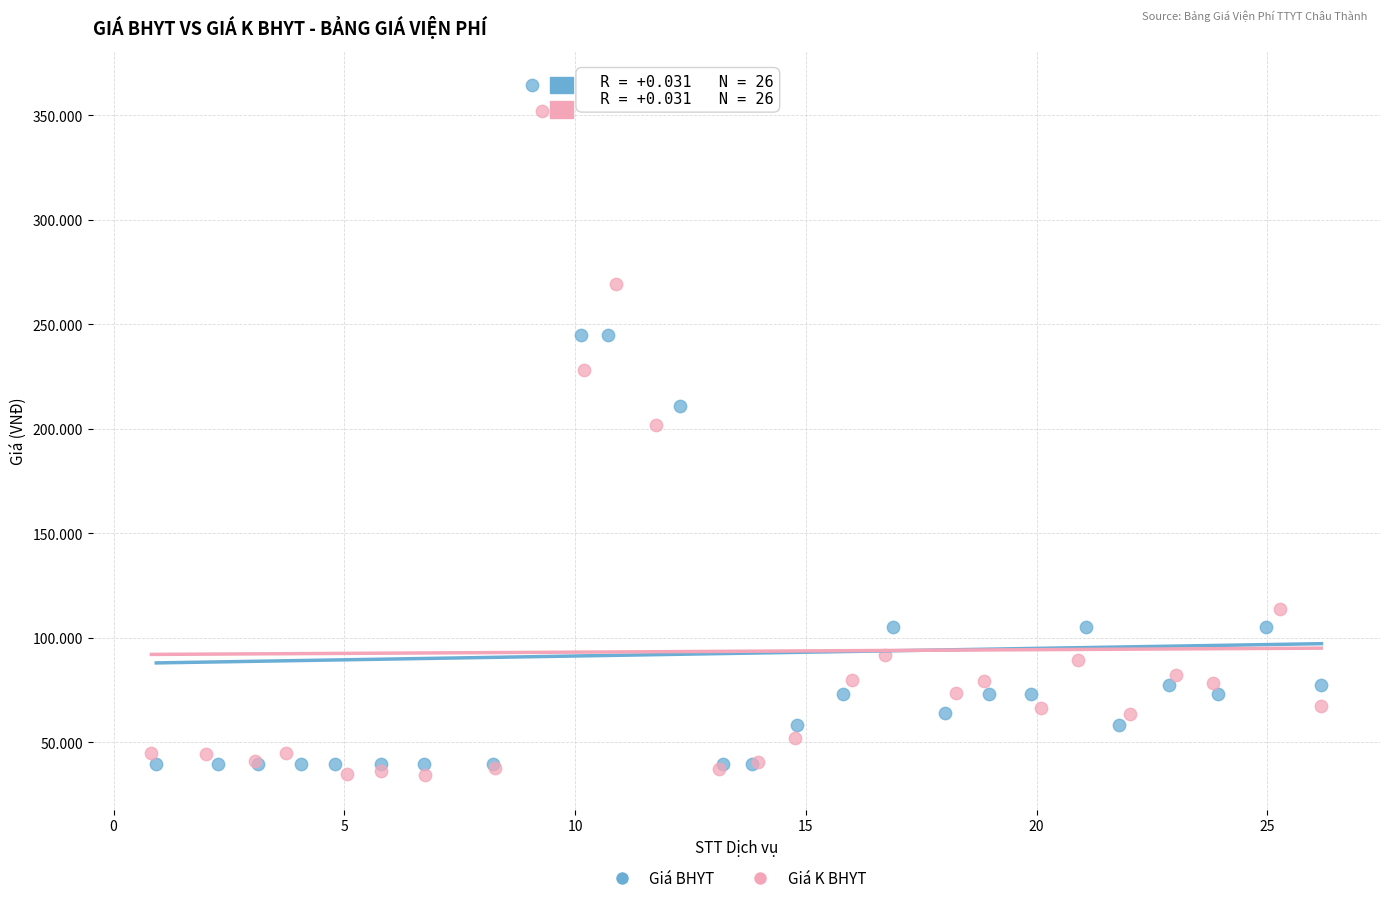

What are all the series names shown in the legend?

Giá BHYT, Giá K BHYT